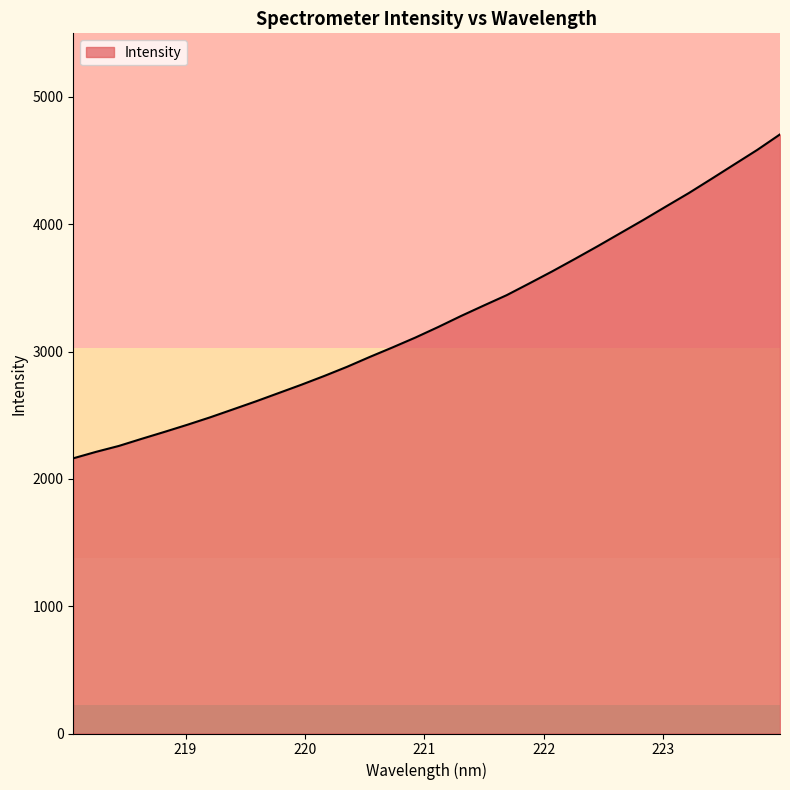

Count the number of categories in the chart.

32